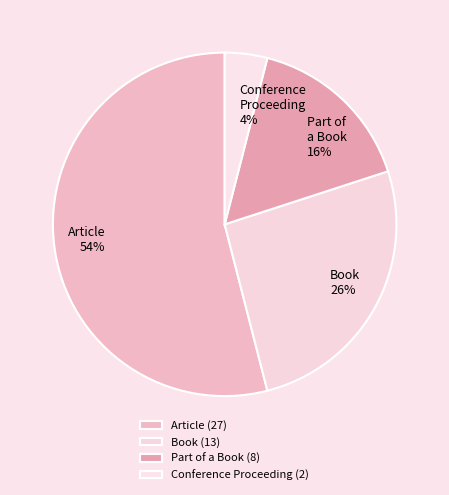

Do Conference Proceeding and Article together represent more than half of the pie?

Yes